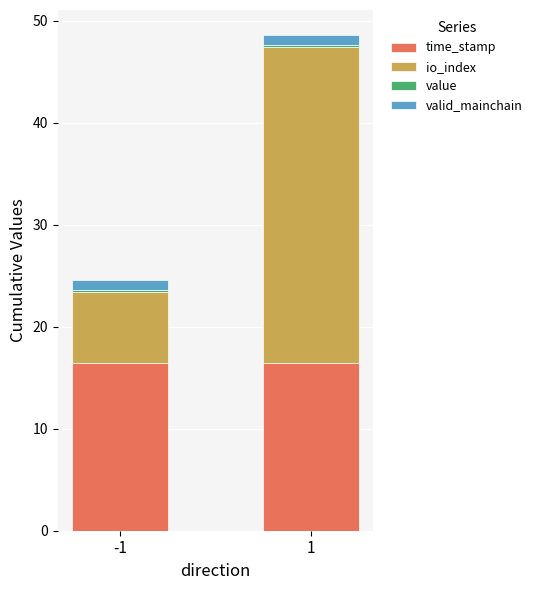

The io_index series shows 9.7 at -1. True or false?

False